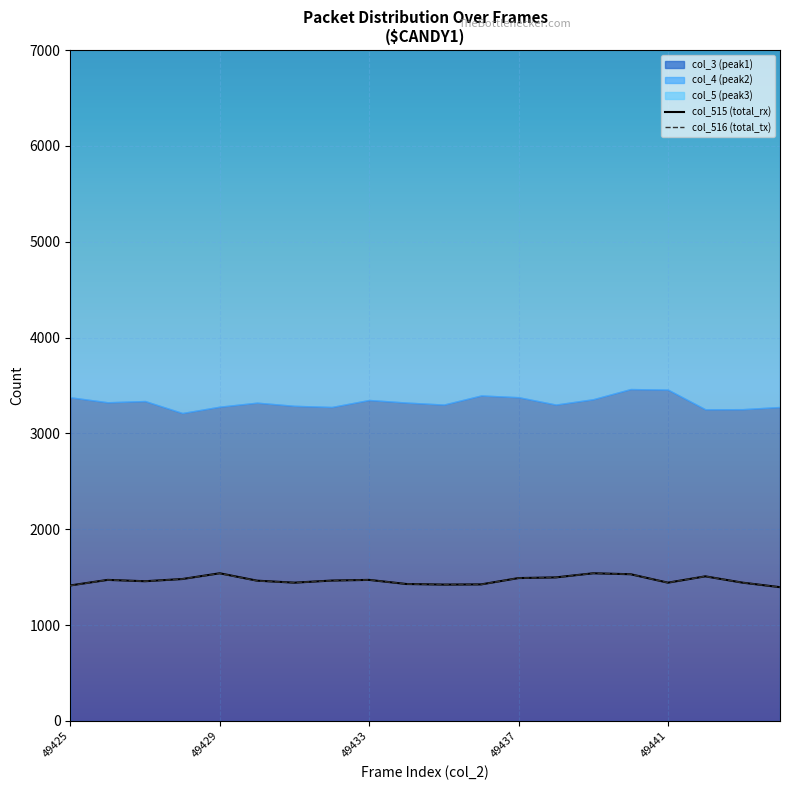

The col_516 series shows 1464 at 49432. True or false?

True